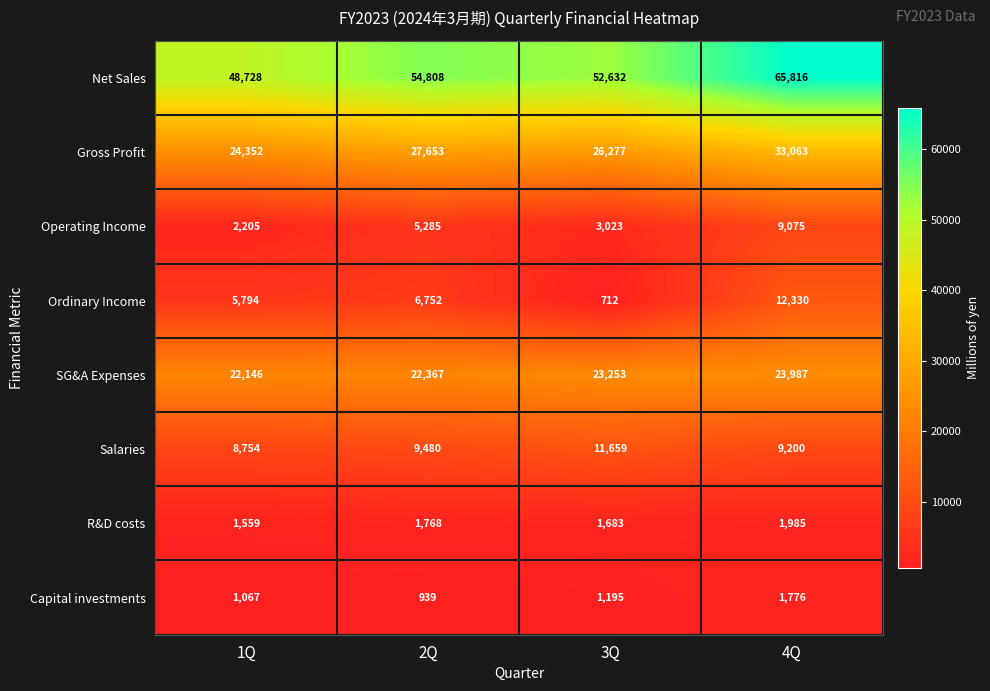

At which category does the chart reach its minimum across all series?

3Q